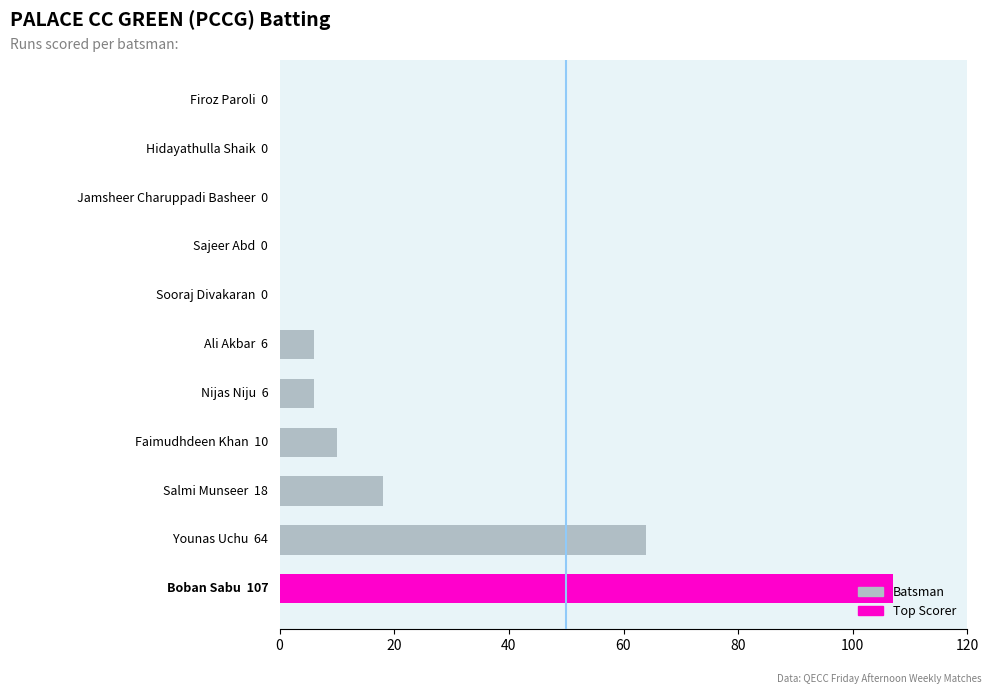

What is the sum of all values?

211